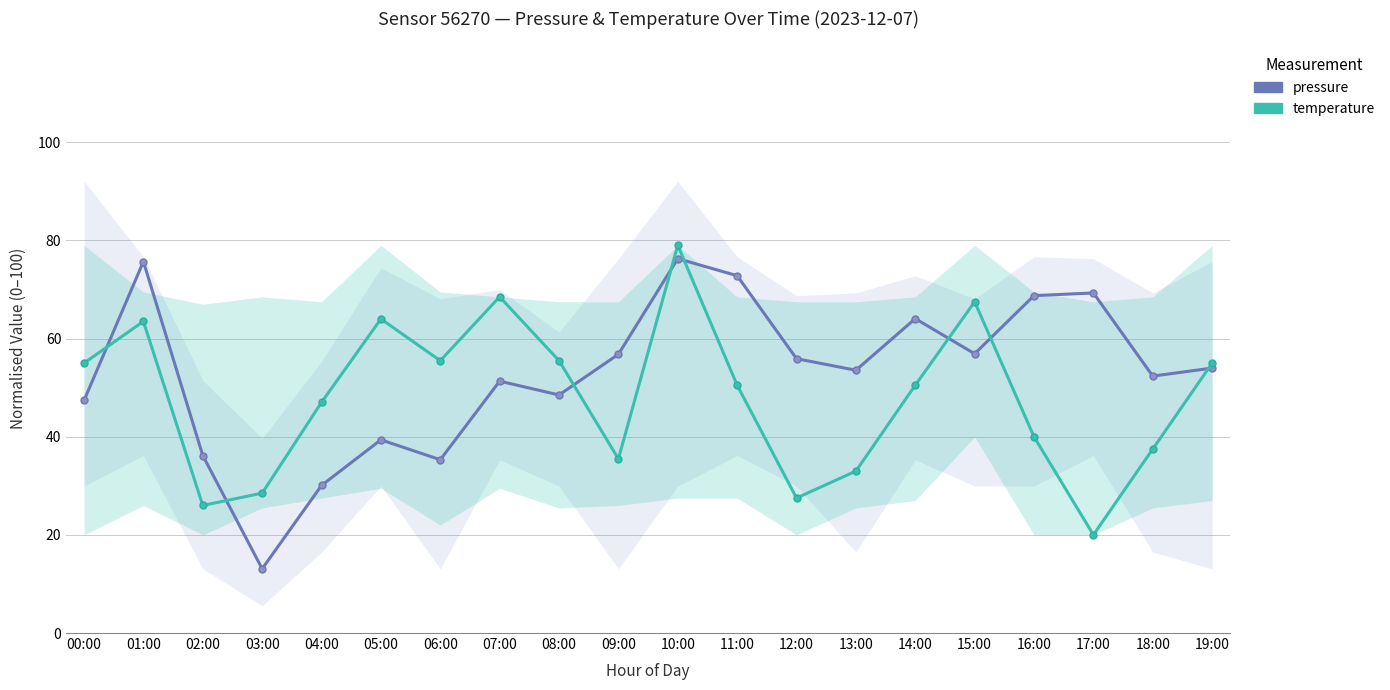

What is the label of the 8th point from the left?

07:00